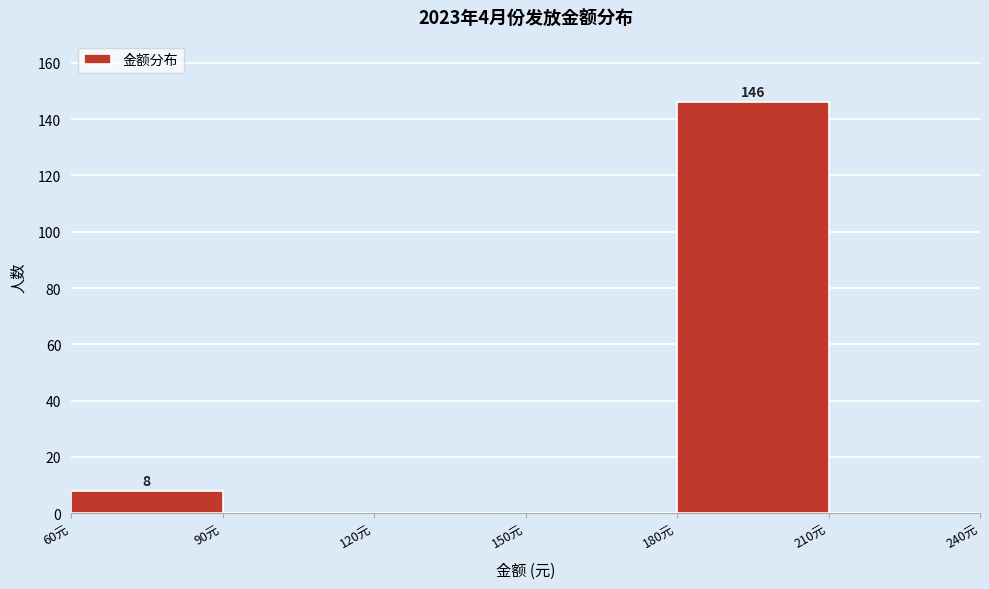

Which range on the x-axis has the tallest bar?

180 to 210